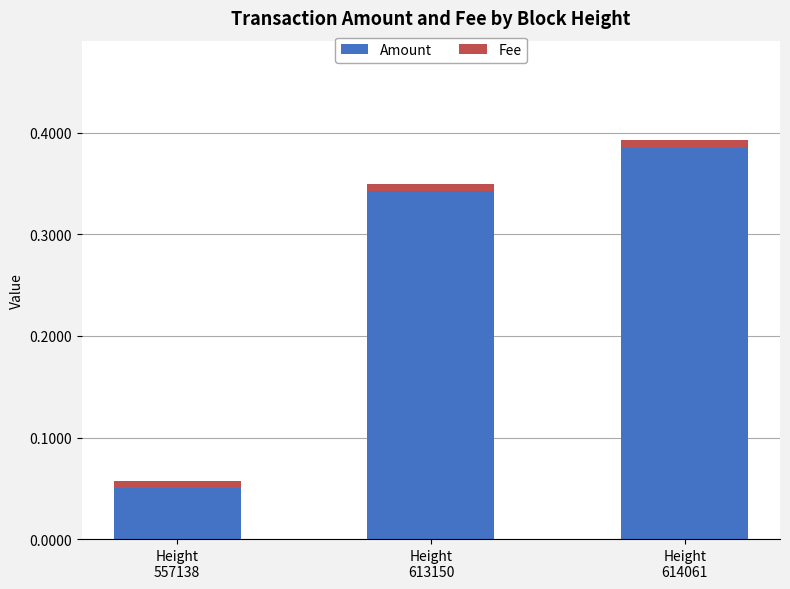

How many bars are there in total?

3